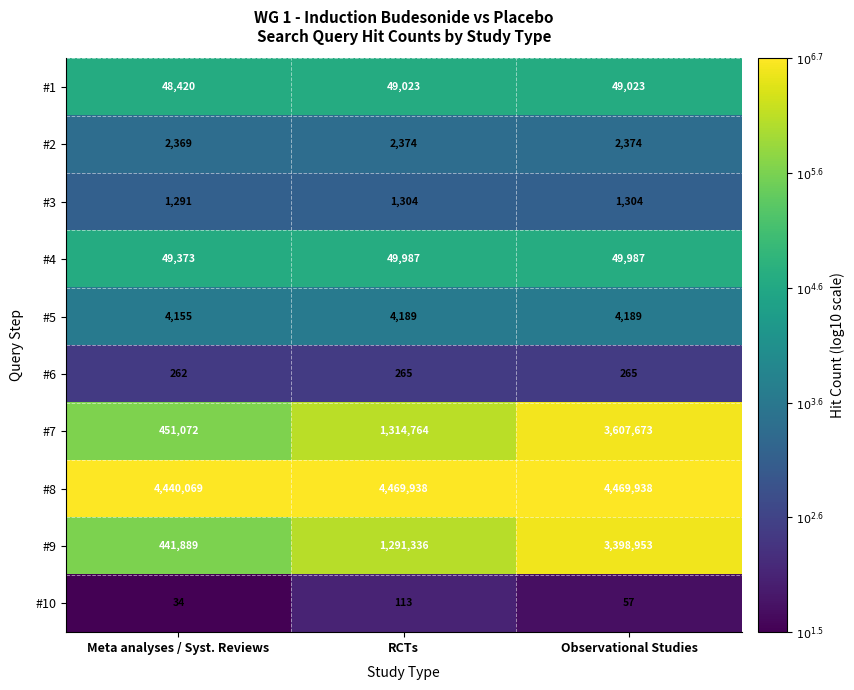

Reading left to right, extract all data points from this chart.

#1: Meta analyses / Syst. Reviews=48420	RCTs=49023	Observational Studies=49023
#2: Meta analyses / Syst. Reviews=2369	RCTs=2374	Observational Studies=2374
#3: Meta analyses / Syst. Reviews=1291	RCTs=1304	Observational Studies=1304
#4: Meta analyses / Syst. Reviews=49373	RCTs=49987	Observational Studies=49987
#5: Meta analyses / Syst. Reviews=4155	RCTs=4189	Observational Studies=4189
#6: Meta analyses / Syst. Reviews=262	RCTs=265	Observational Studies=265
#7: Meta analyses / Syst. Reviews=451072	RCTs=1314764	Observational Studies=3607673
#8: Meta analyses / Syst. Reviews=4440069	RCTs=4469938	Observational Studies=4469938
#9: Meta analyses / Syst. Reviews=441889	RCTs=1291336	Observational Studies=3398953
#10: Meta analyses / Syst. Reviews=34	RCTs=113	Observational Studies=57